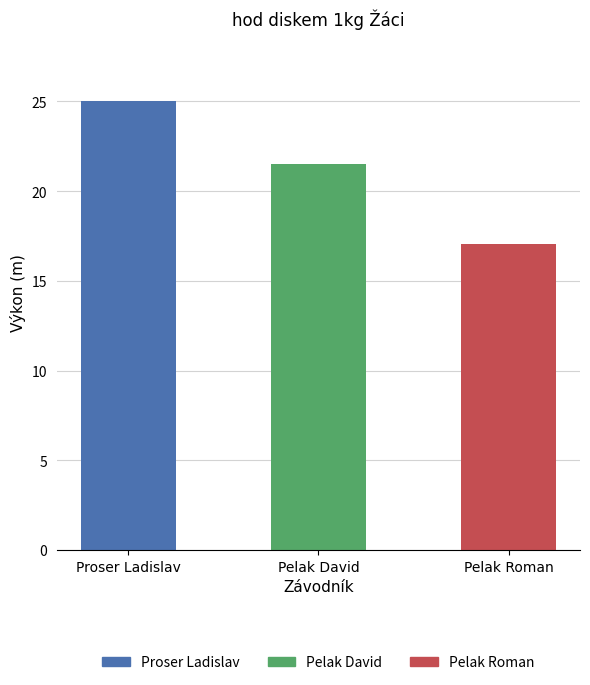

Reading left to right, transcribe all the data shown in this chart.

25.0	21.5	17.1